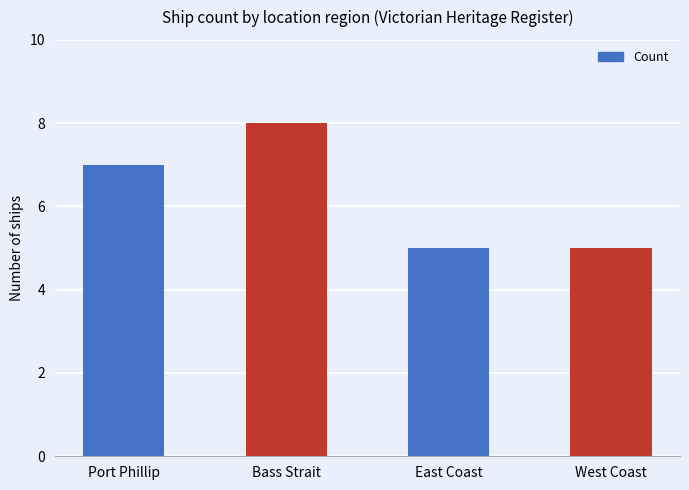

Are the bars grouped side by side (vs. stacked)?

No